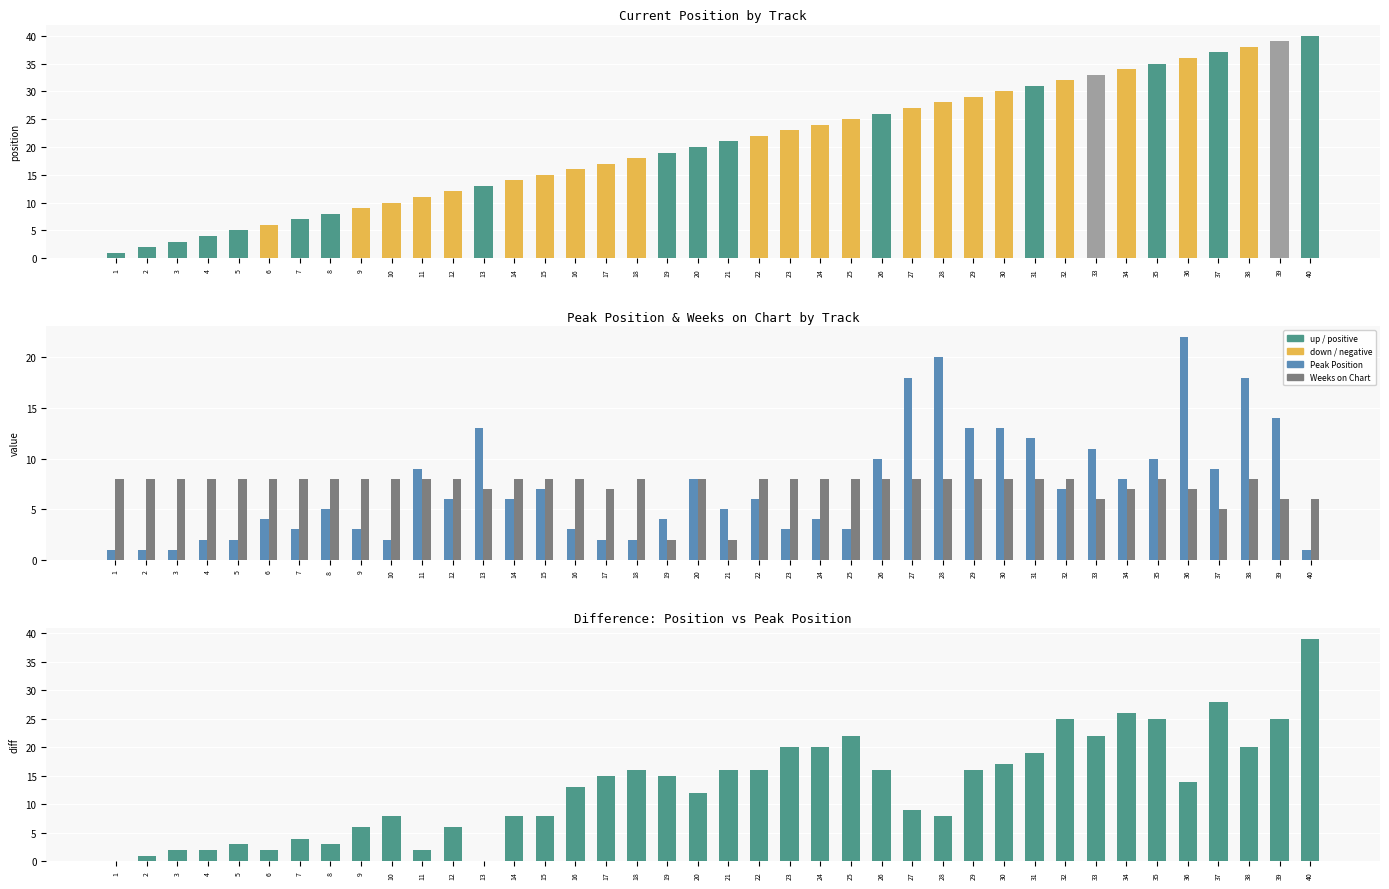

What is the sum of all Peak Position values?

291